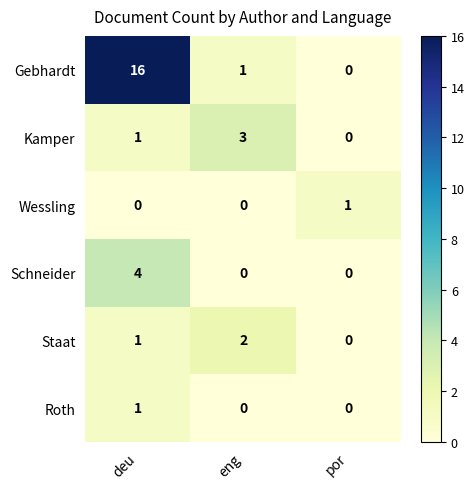

Reading left to right, what are all the values shown in this chart?

Gebhardt: 16	1	0
Kamper: 1	3	0
Wessling: 0	0	1
Schneider: 4	0	0
Staat: 1	2	0
Roth: 1	0	0